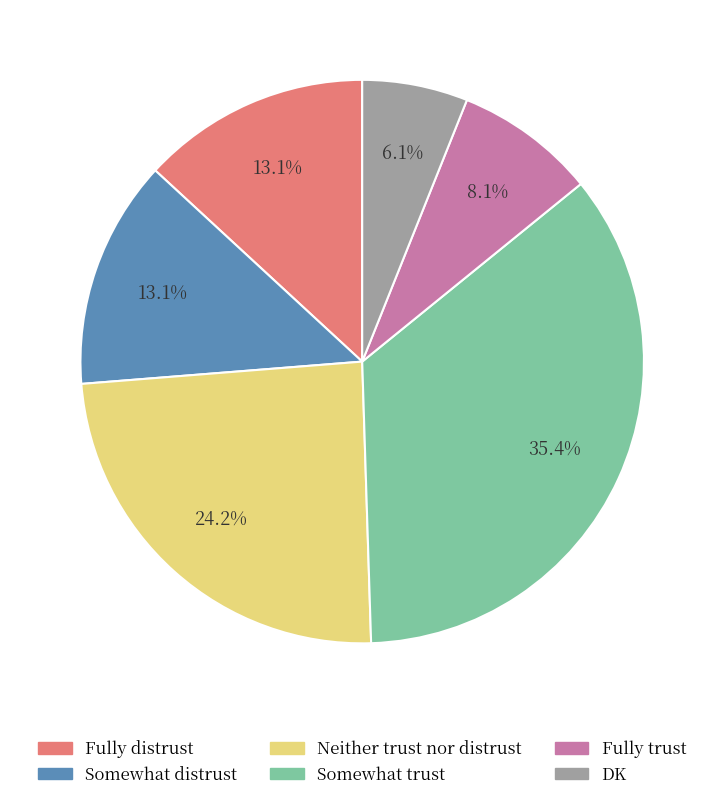

Combined, do Fully trust and Somewhat trust account for over 50%?

No